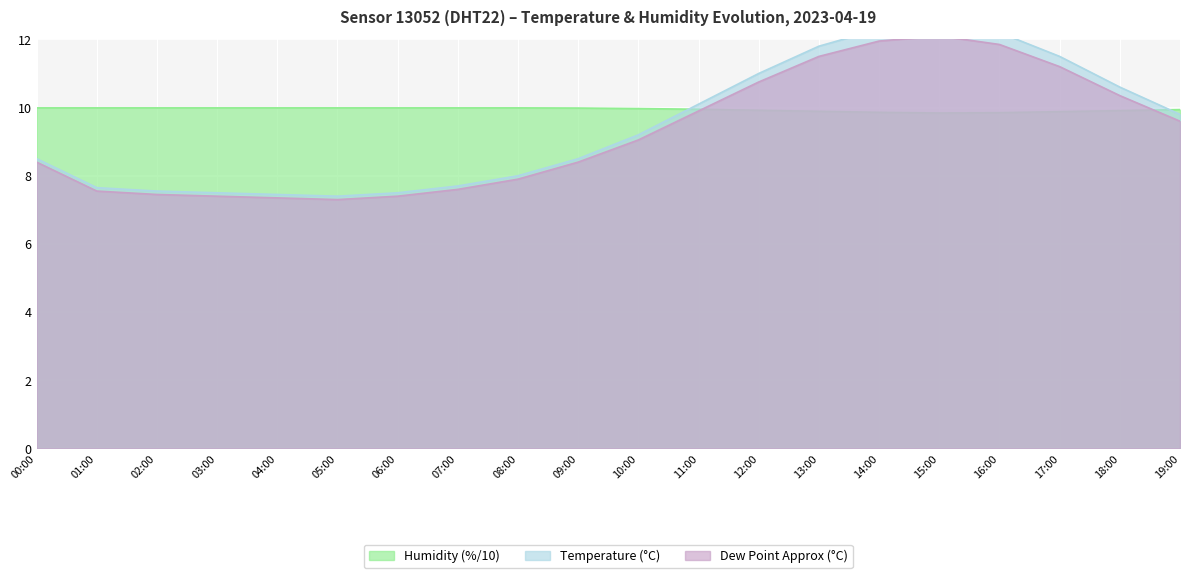

Which category has the lowest value in the Humidity (%) series?

15:00